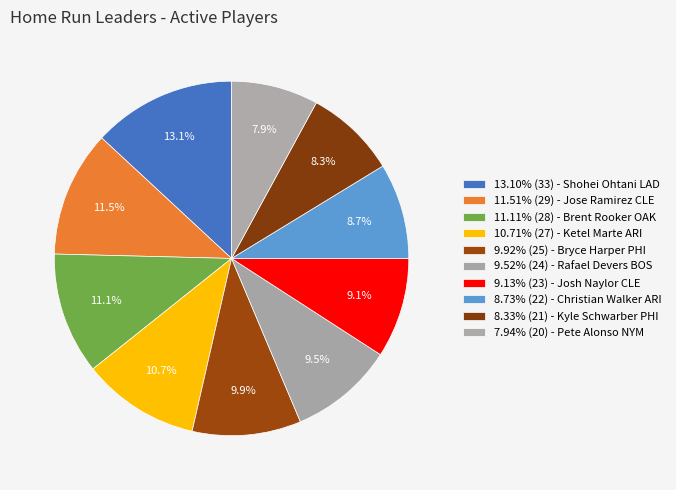

Count the number of slices in the pie.

10